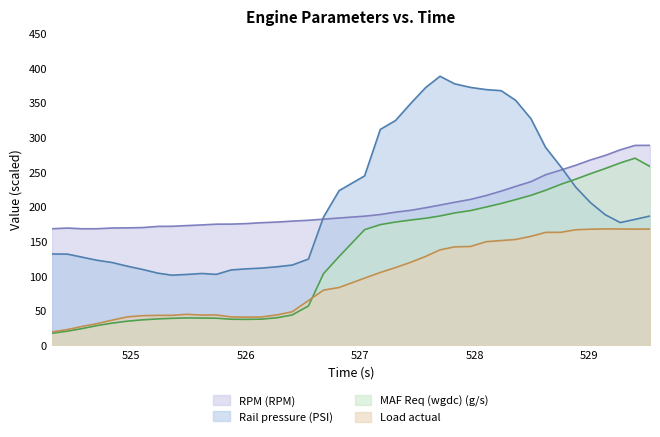

How many lines are shown in the chart?

4